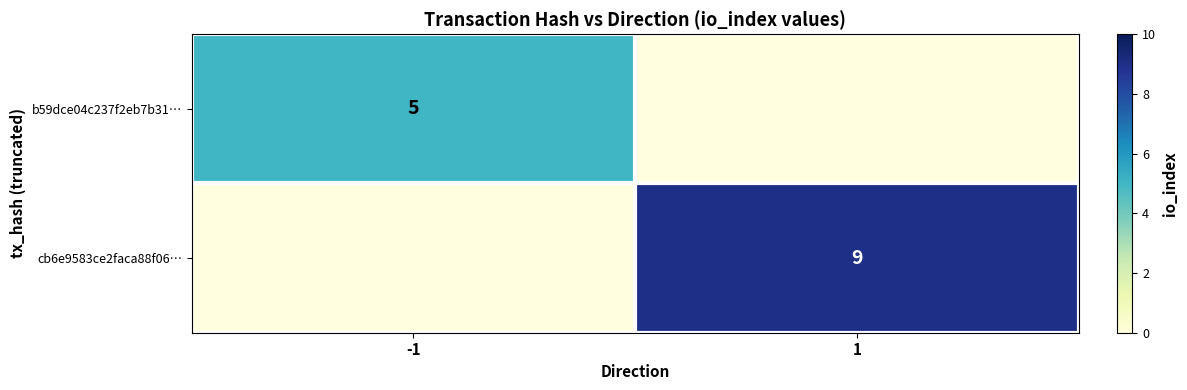

The value of b59dce04c237f2eb7b31… at -1 is 5. True or false?

True